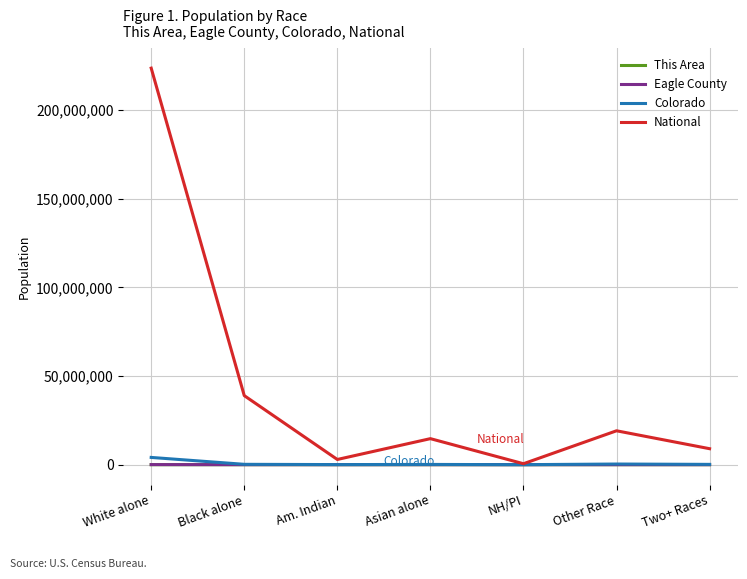

Which series has the largest total across all categories?

National